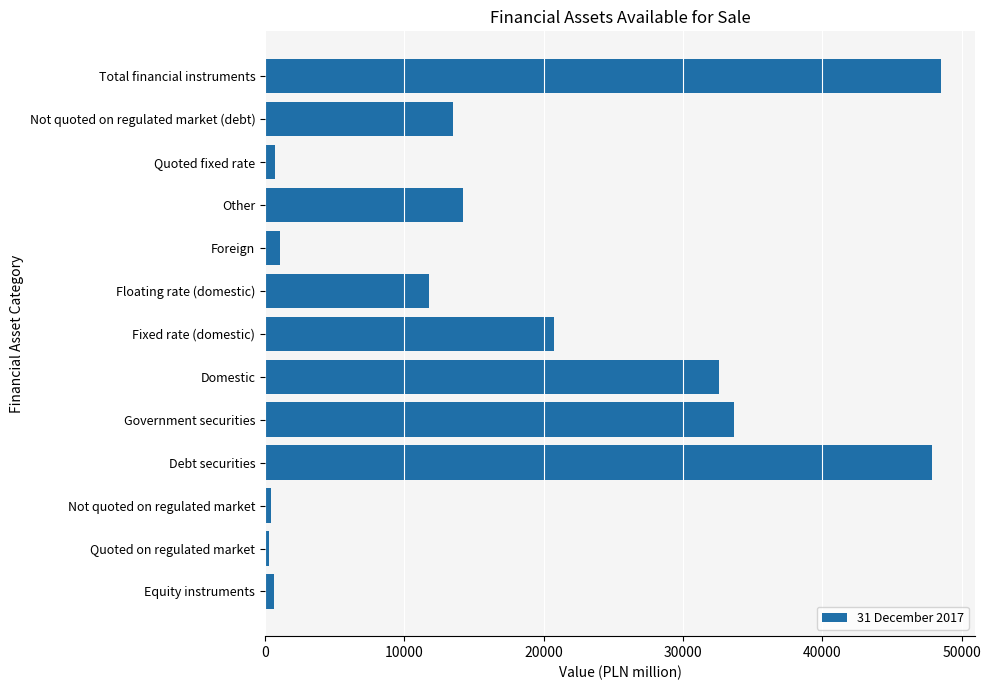

Which category has the highest value across all series?

Total financial instruments